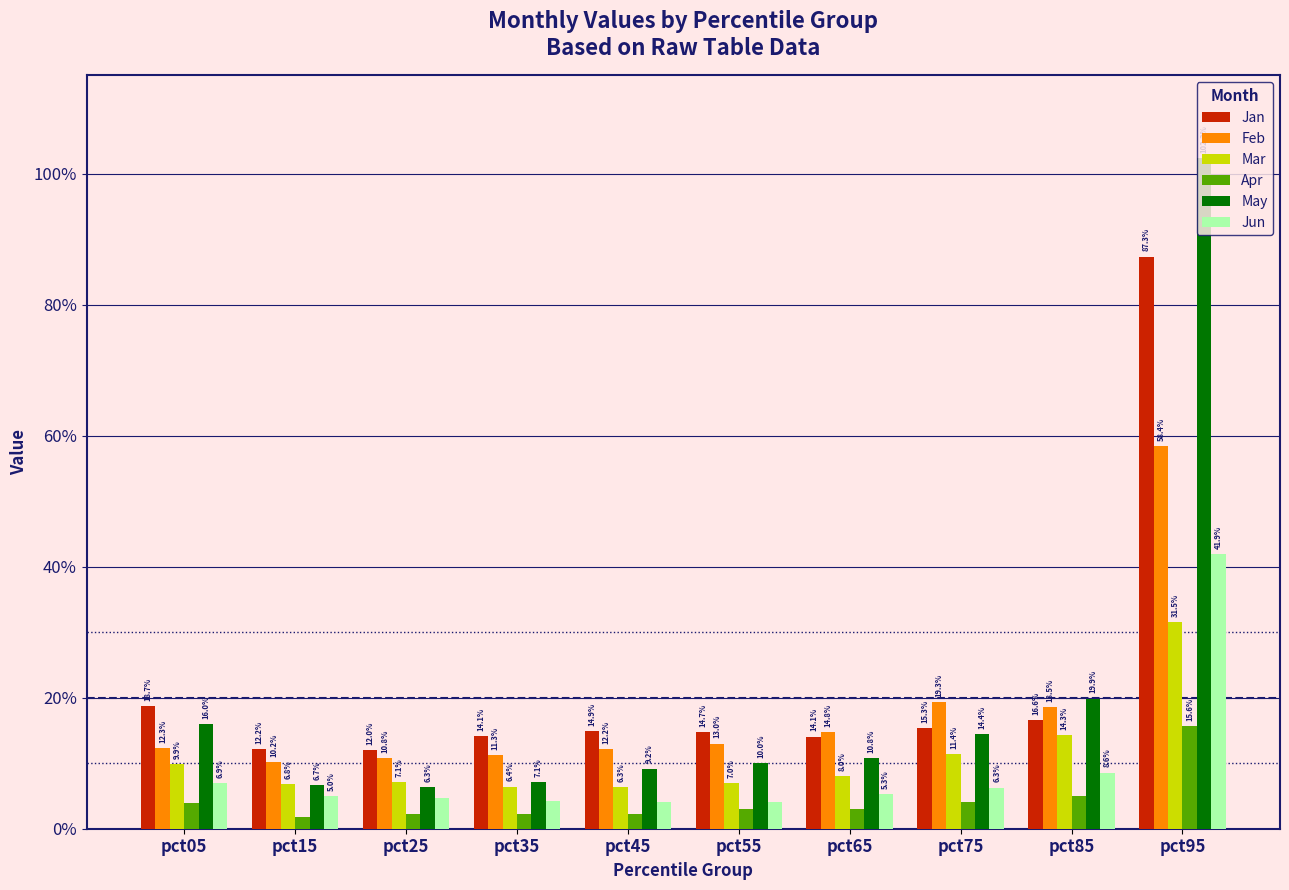

What is the difference between the maximum and minimum values in the Jun series?

0.4